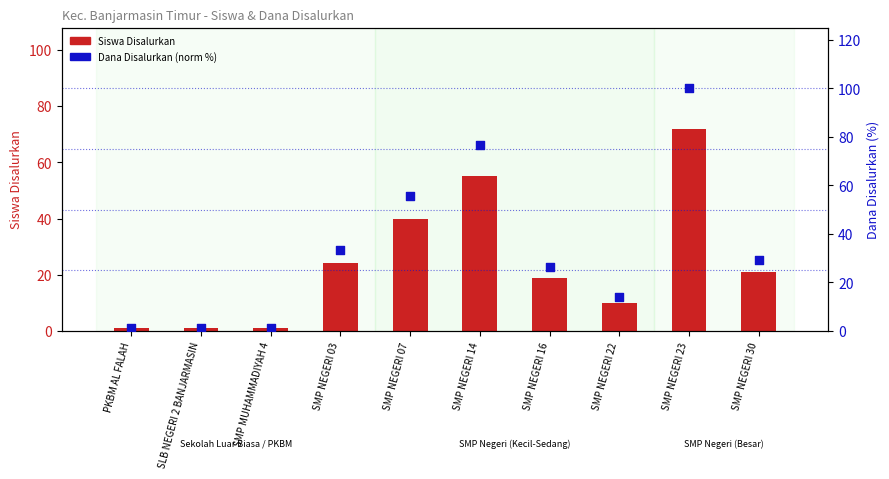

Which series contains the lowest Y value?

Siswa Disalurkan